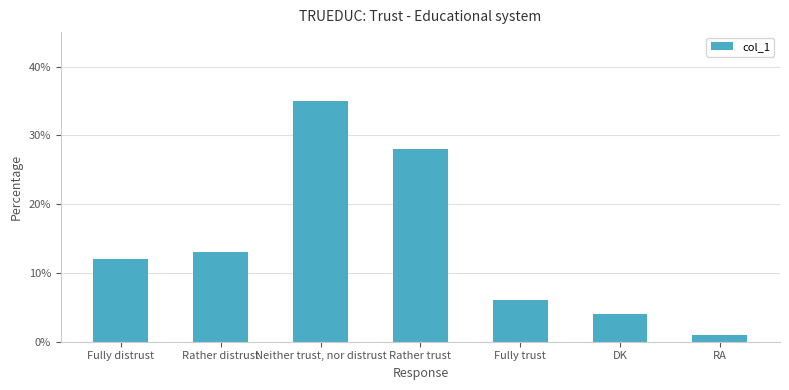

What is the value of the 7th bar from the left?

1